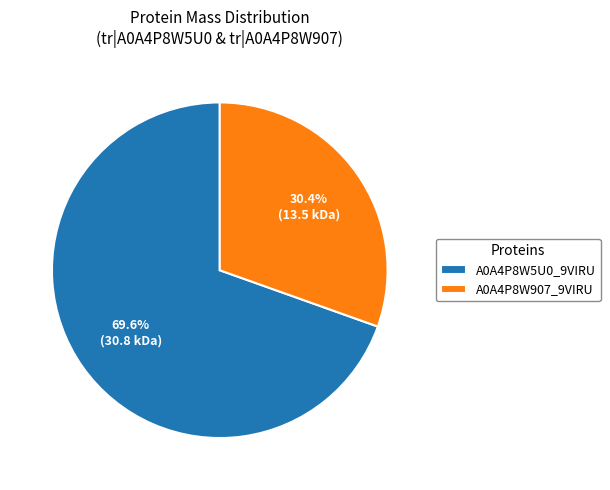

How many slices are in this pie chart?

2